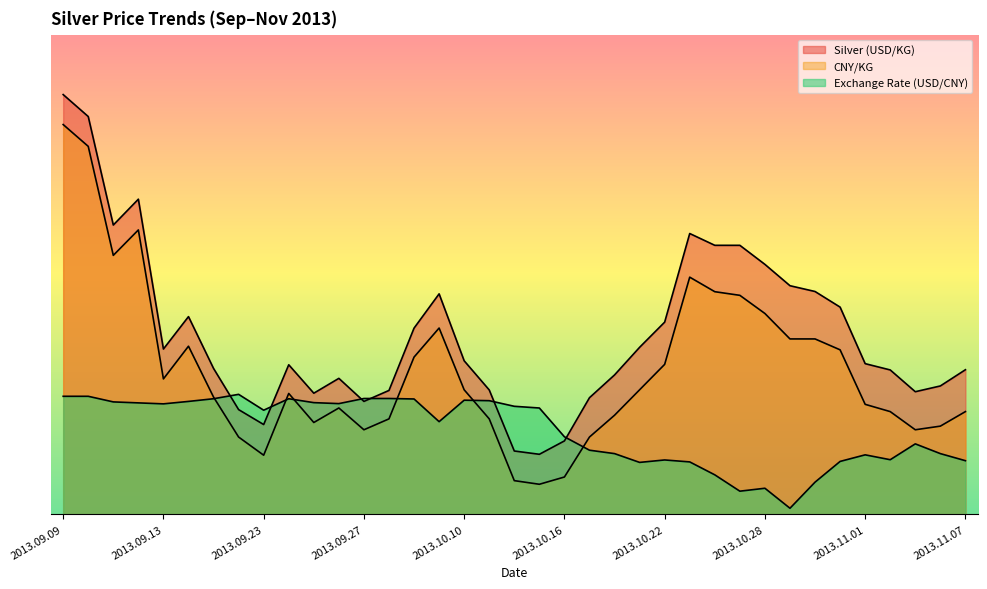

How many values in the CNY/KG series exceed 201?

19